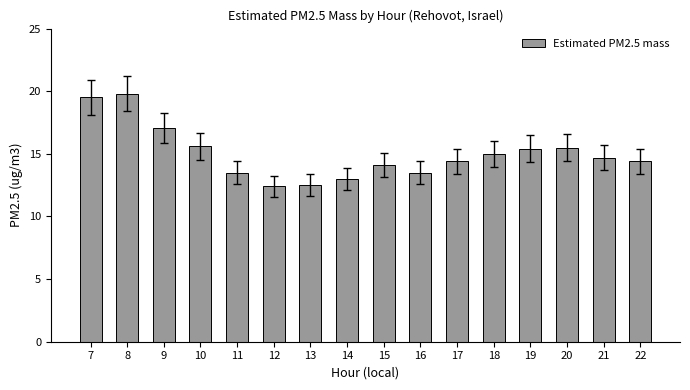

At which label does the data first exceed 14?

7